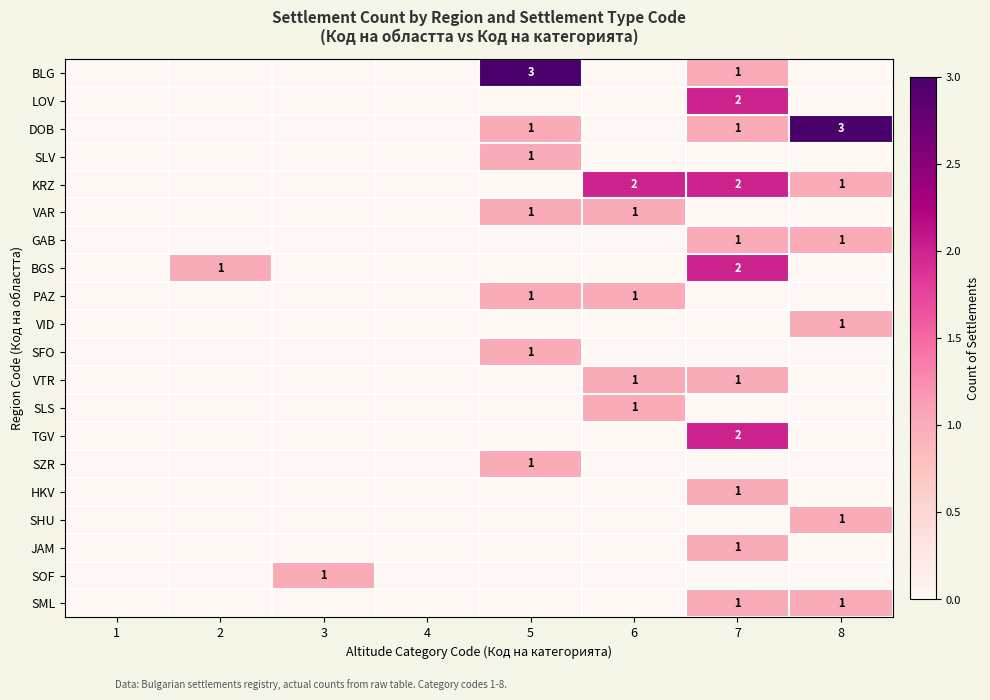

Count the VID values in the range 0 to 1.

8